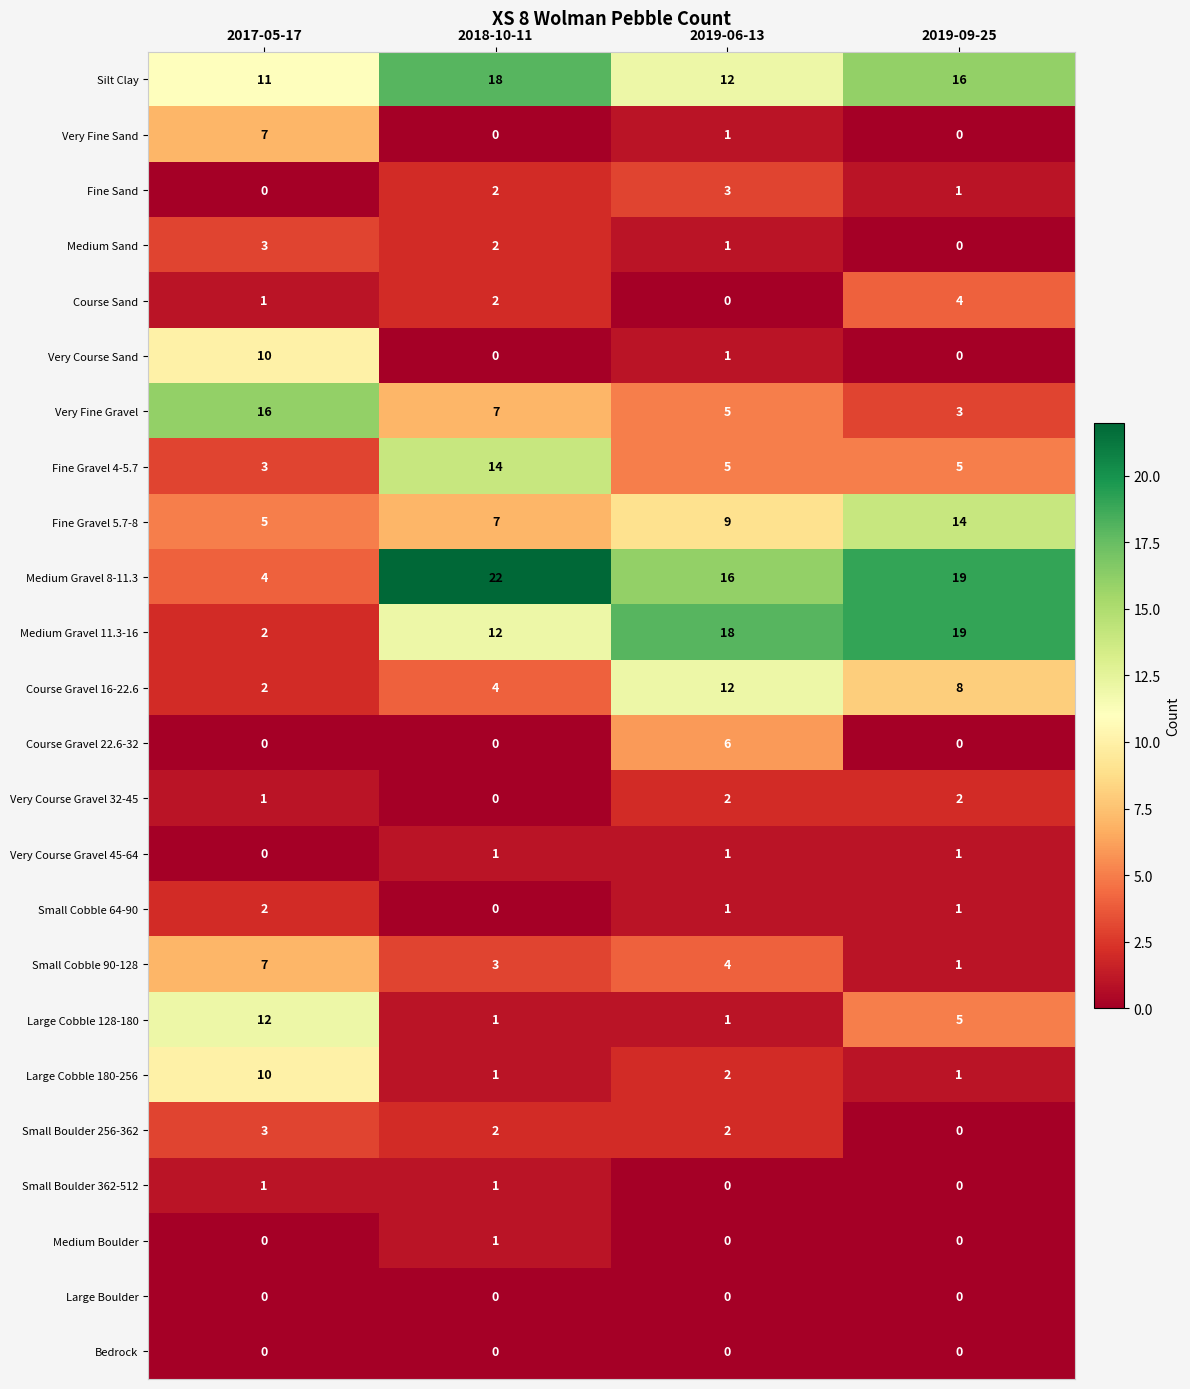

How many data points does each series have?

4